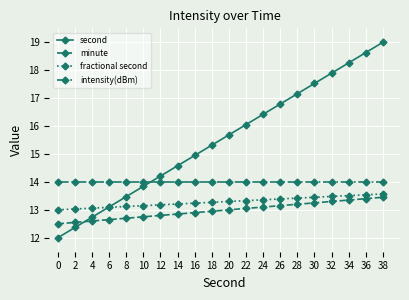

What are all the series names shown in the legend?

second, minute, fractional second, intensity(dBm)